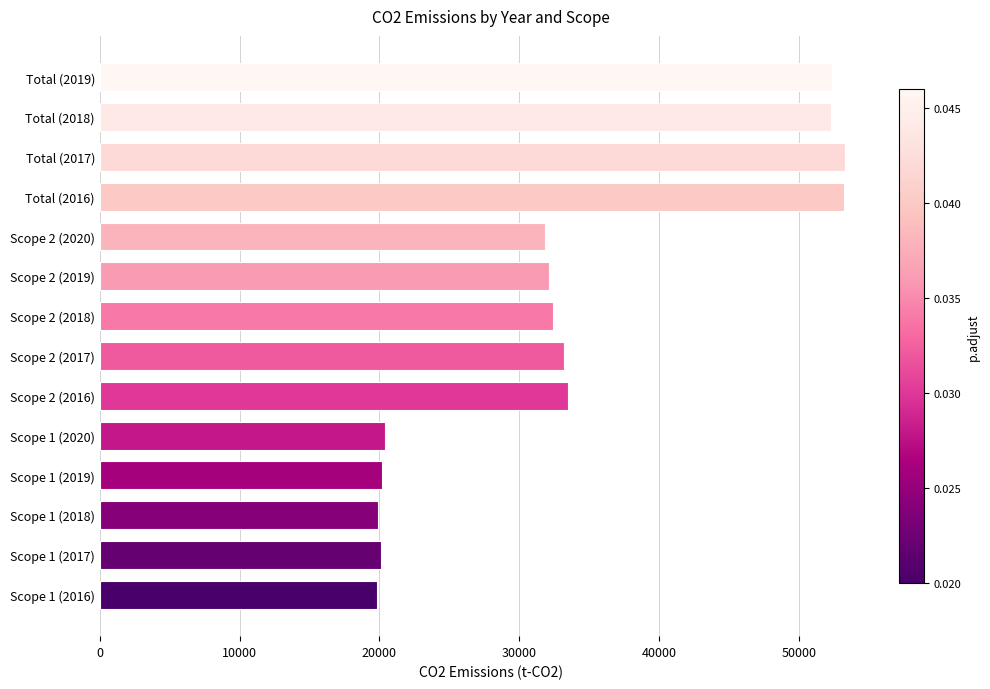

Approximately how many times larger is the value at Total (2016) compared to Scope 1 (2019)?

2.6